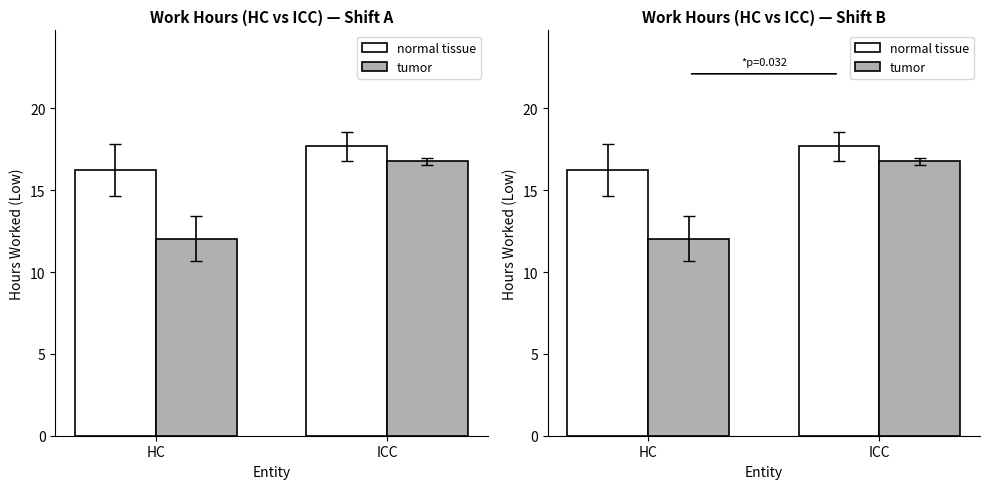

What is the sum of all normal tissue values?

33.9